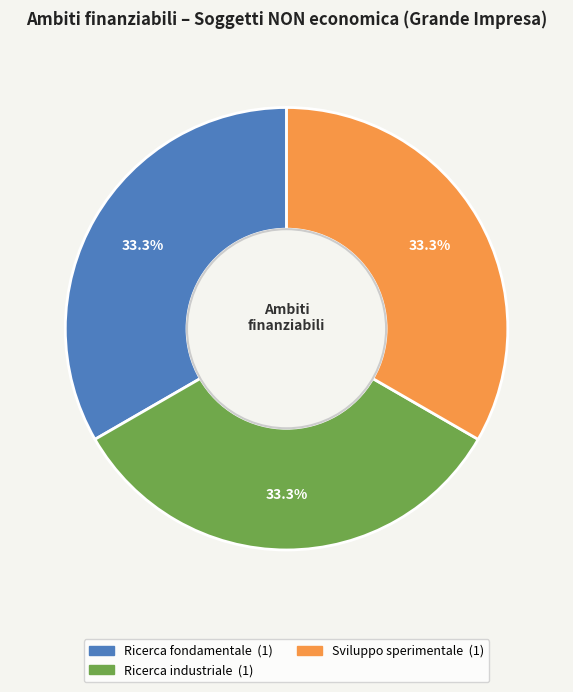

Count the number of slices in the pie.

3